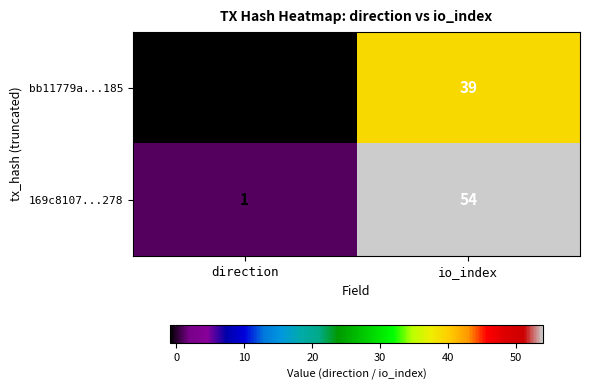

At which label is 169c8107...278 closest to 27?

direction